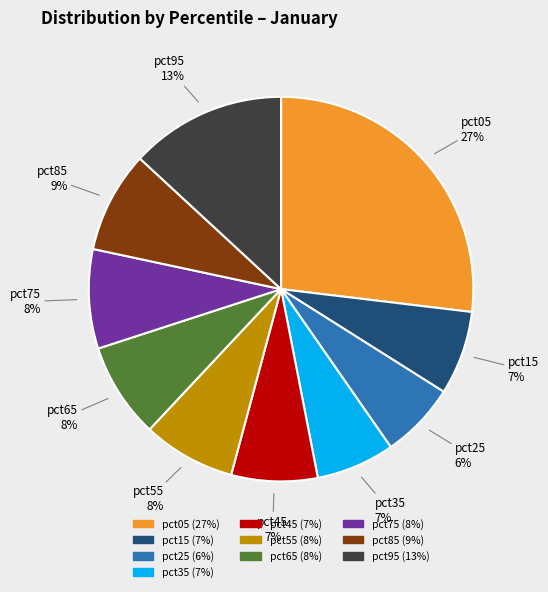

What percentage is the pct25 slice, to the nearest percent?

6%